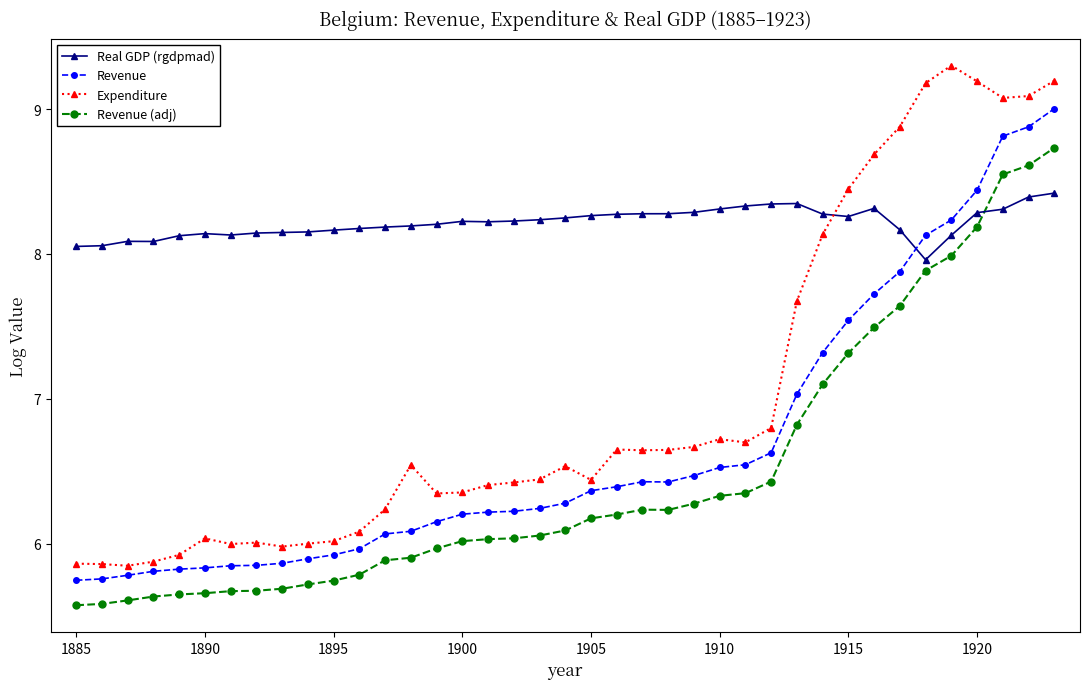

Which series has the largest total across all categories?

Real GDP (rgdpmad)